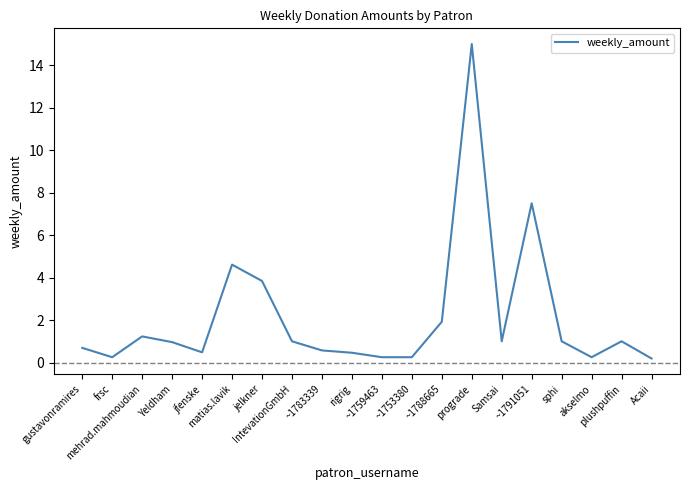

What is the maximum value shown in the chart?

15.0